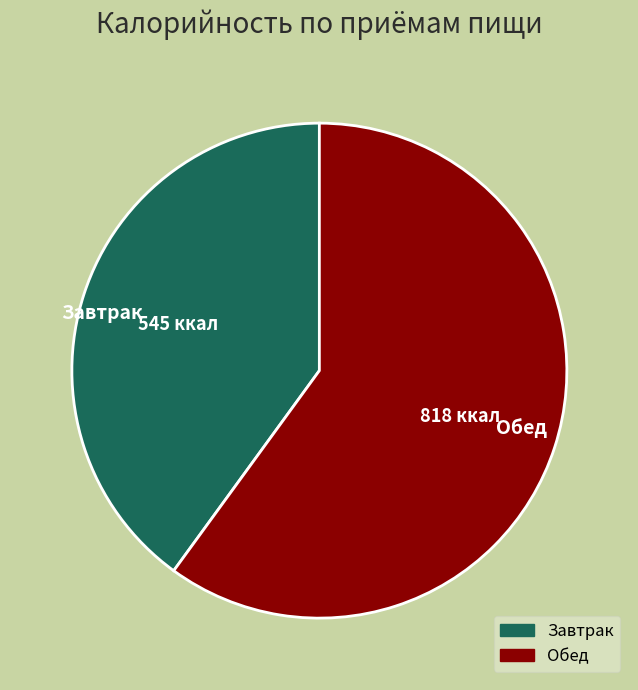

How many slices are in this pie chart?

2